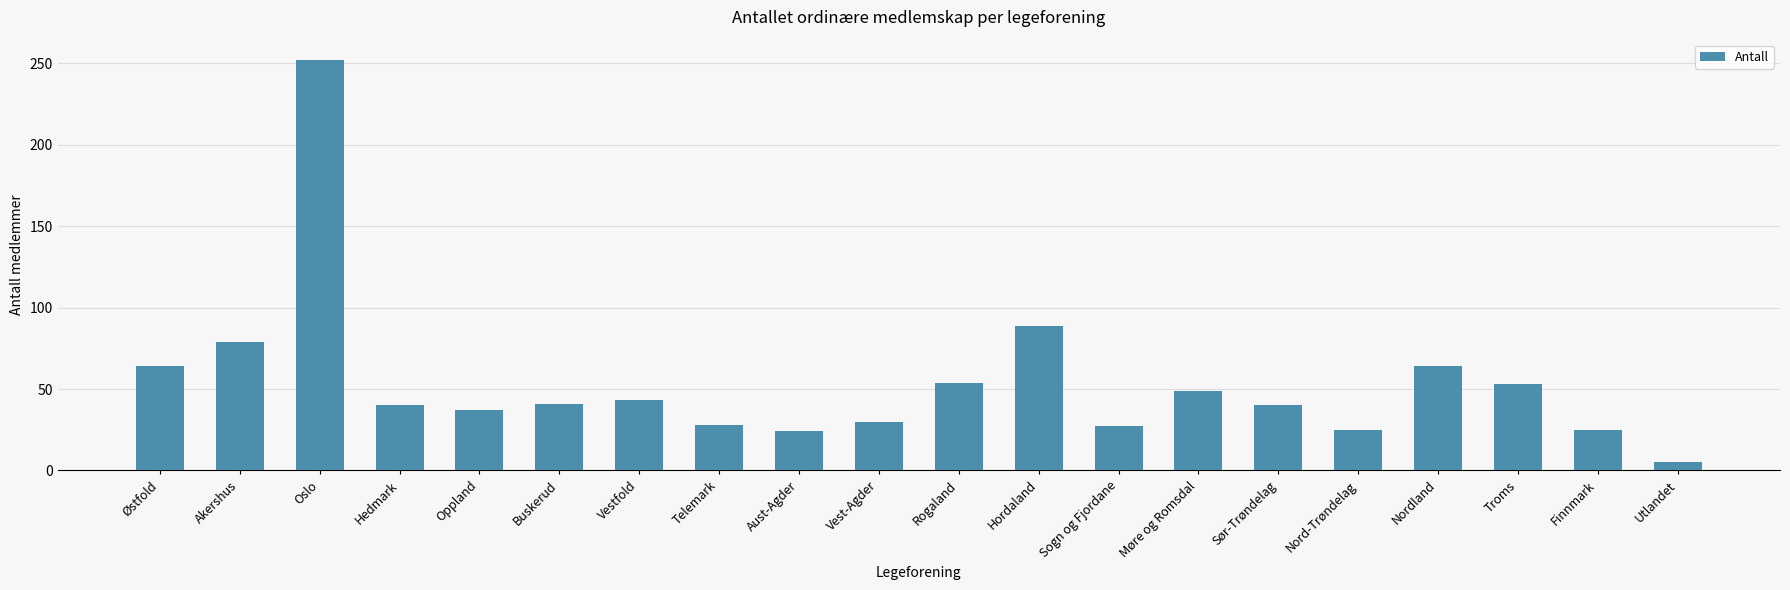

Is it true that the value at Telemark is 49?

False